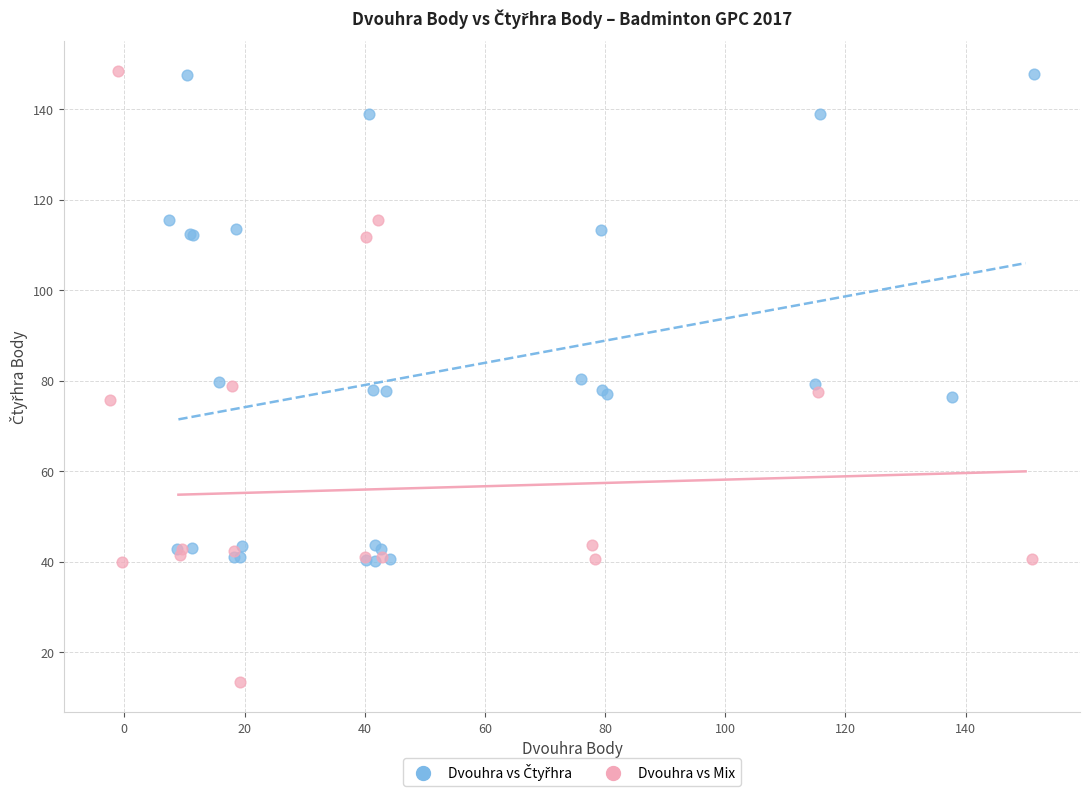

Which series reaches the minimum Y coordinate?

Dvouhra vs Mix